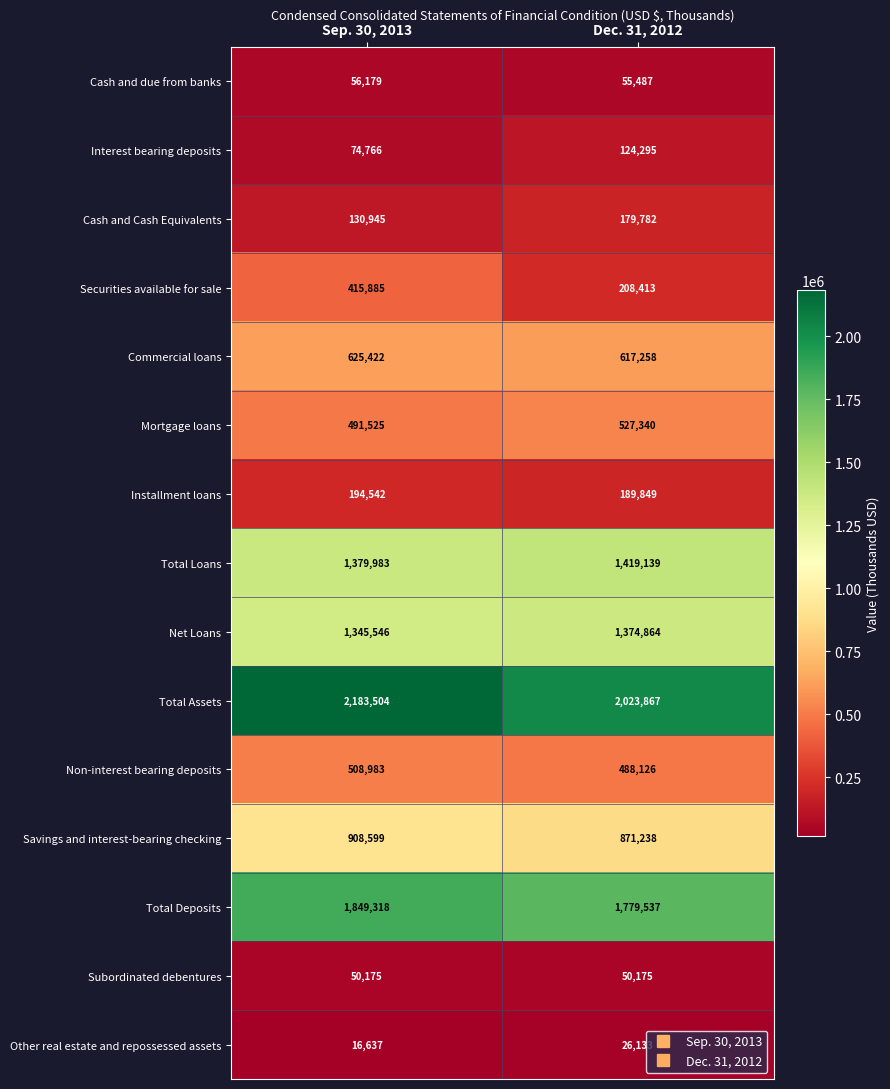

What is the smallest value displayed?

16637